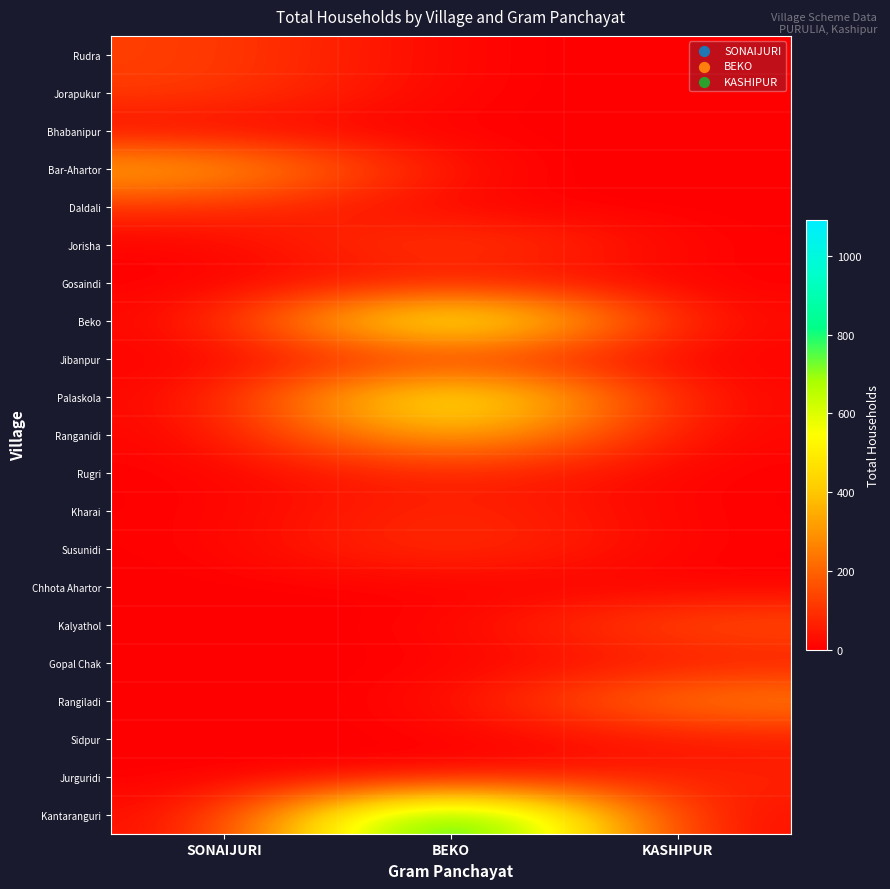

Which series changed the most between SONAIJURI and BEKO?

Kantaranguri